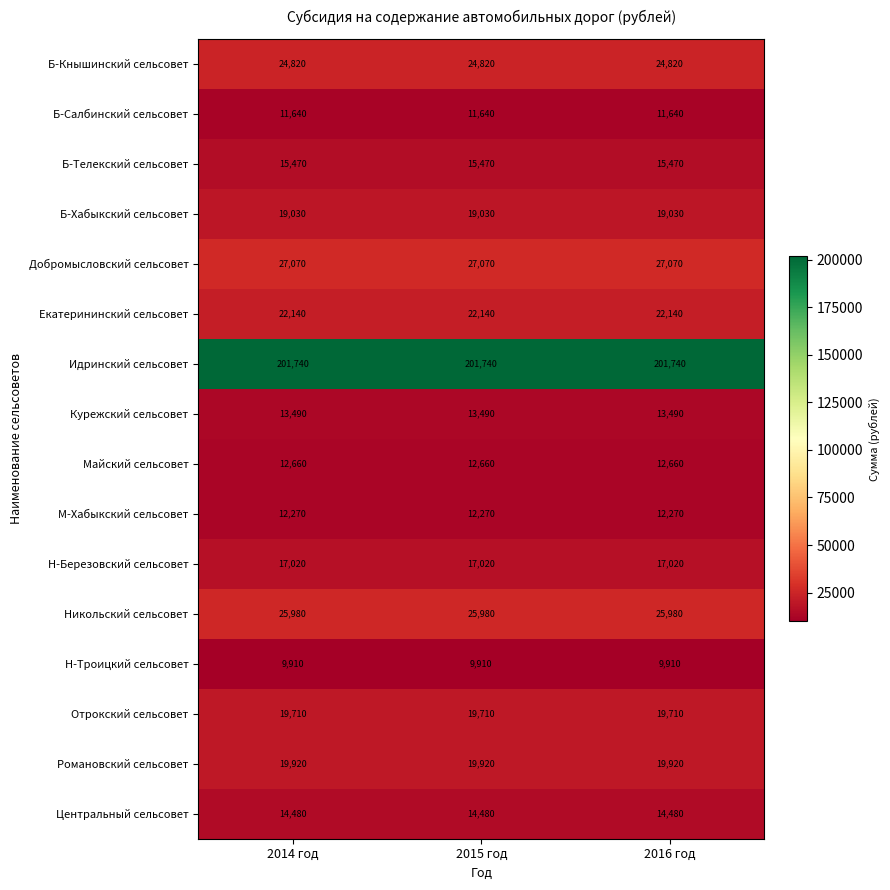

How many distinct data groups are displayed?

16